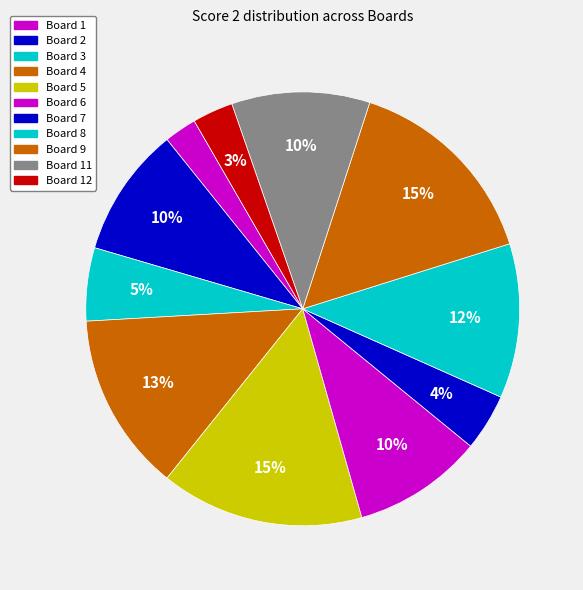

To the nearest percent, what is the average slice percentage?

8%